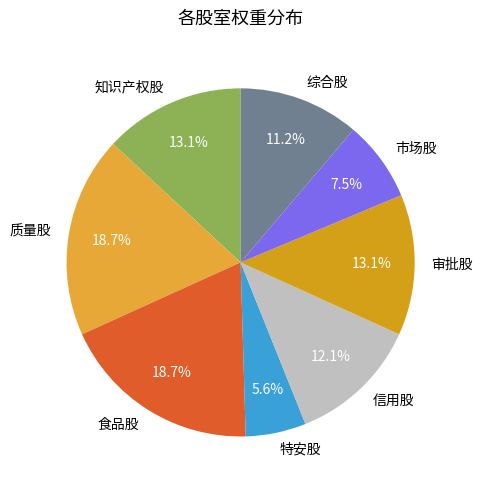

Which slice is the smallest?

特安股